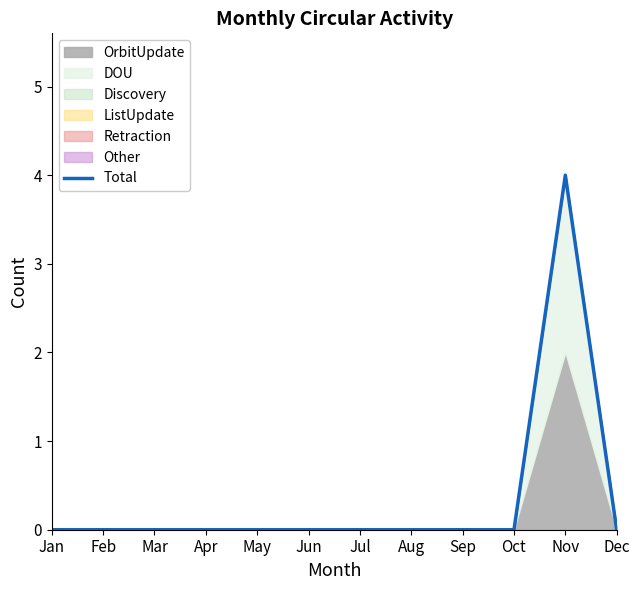

Which category has the highest value across all series?

Nov